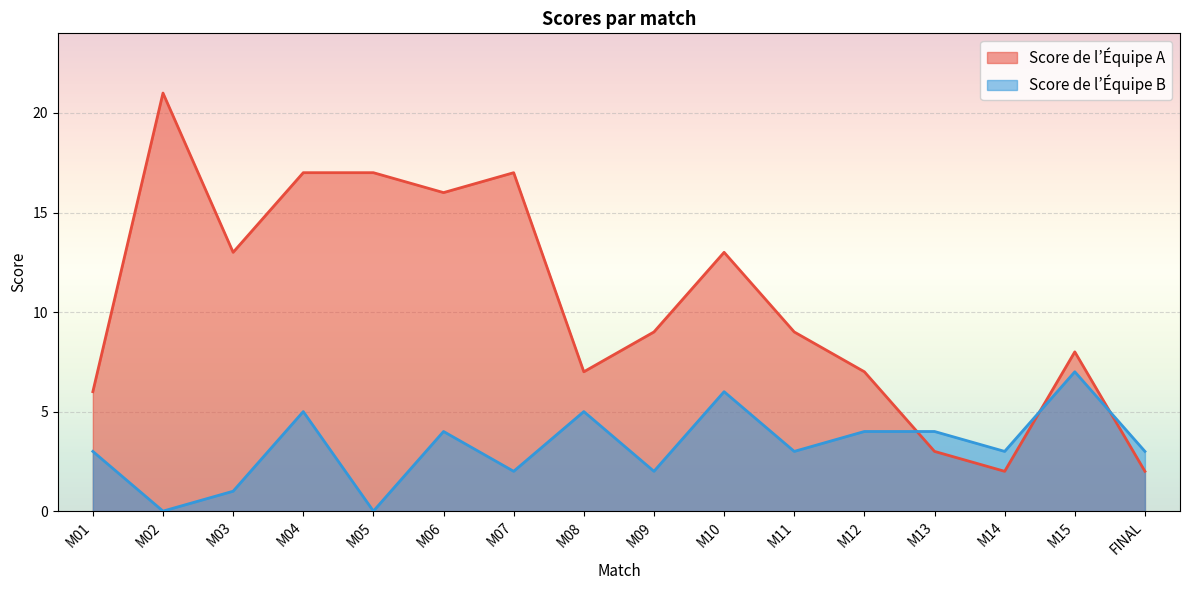

How many data points in Score de l’Équipe B are above 3?

7